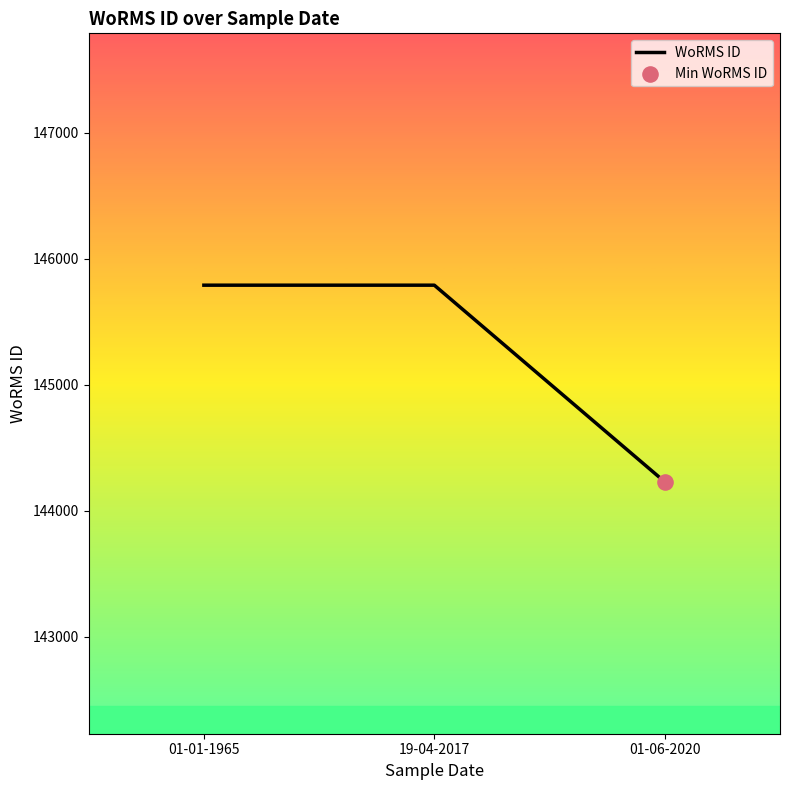

Which has a higher value, 19-04-2017 or 01-01-1965?

19-04-2017